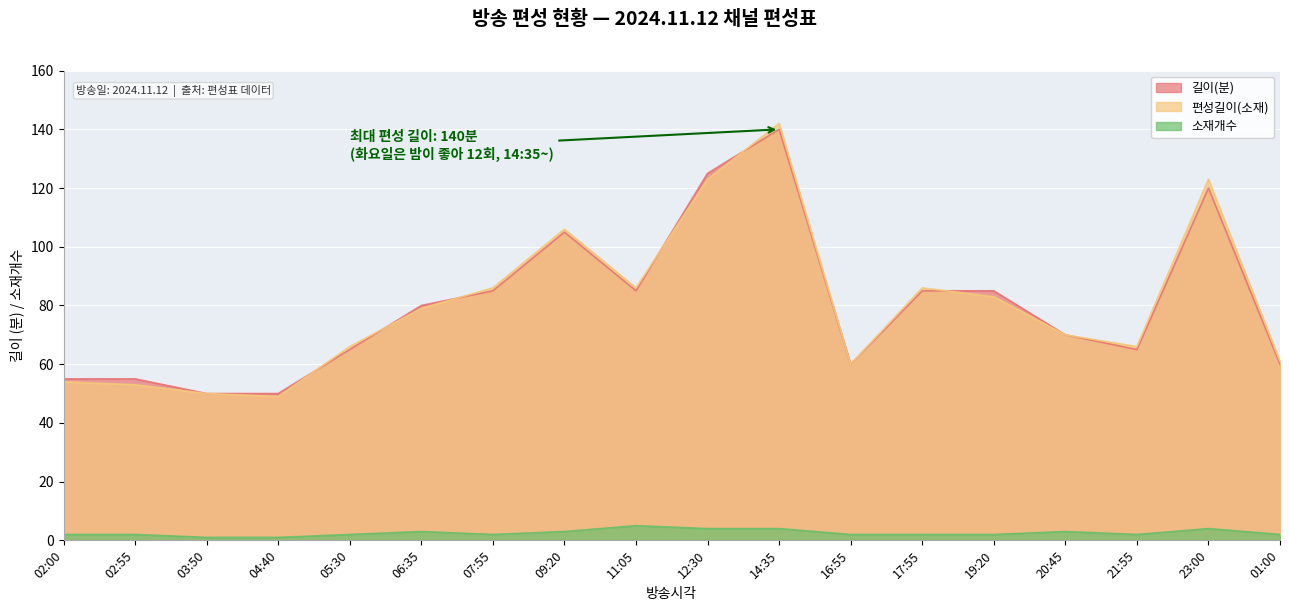

True or false: 길이(분) has a value of 55 at 02:00.

True